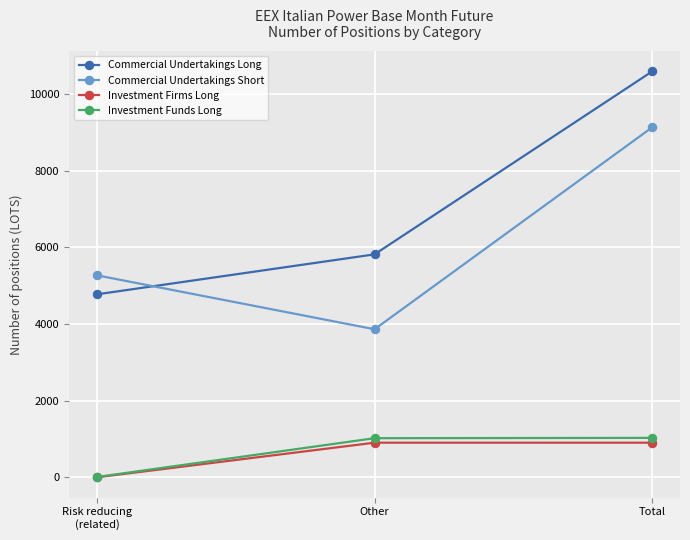

What is the sum of all Commercial Undertakings Short values?

18258.0